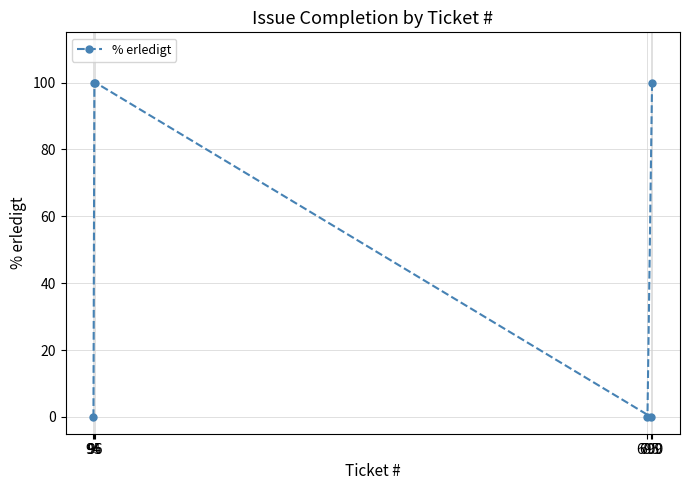

Which category has the lowest value across all series?

94